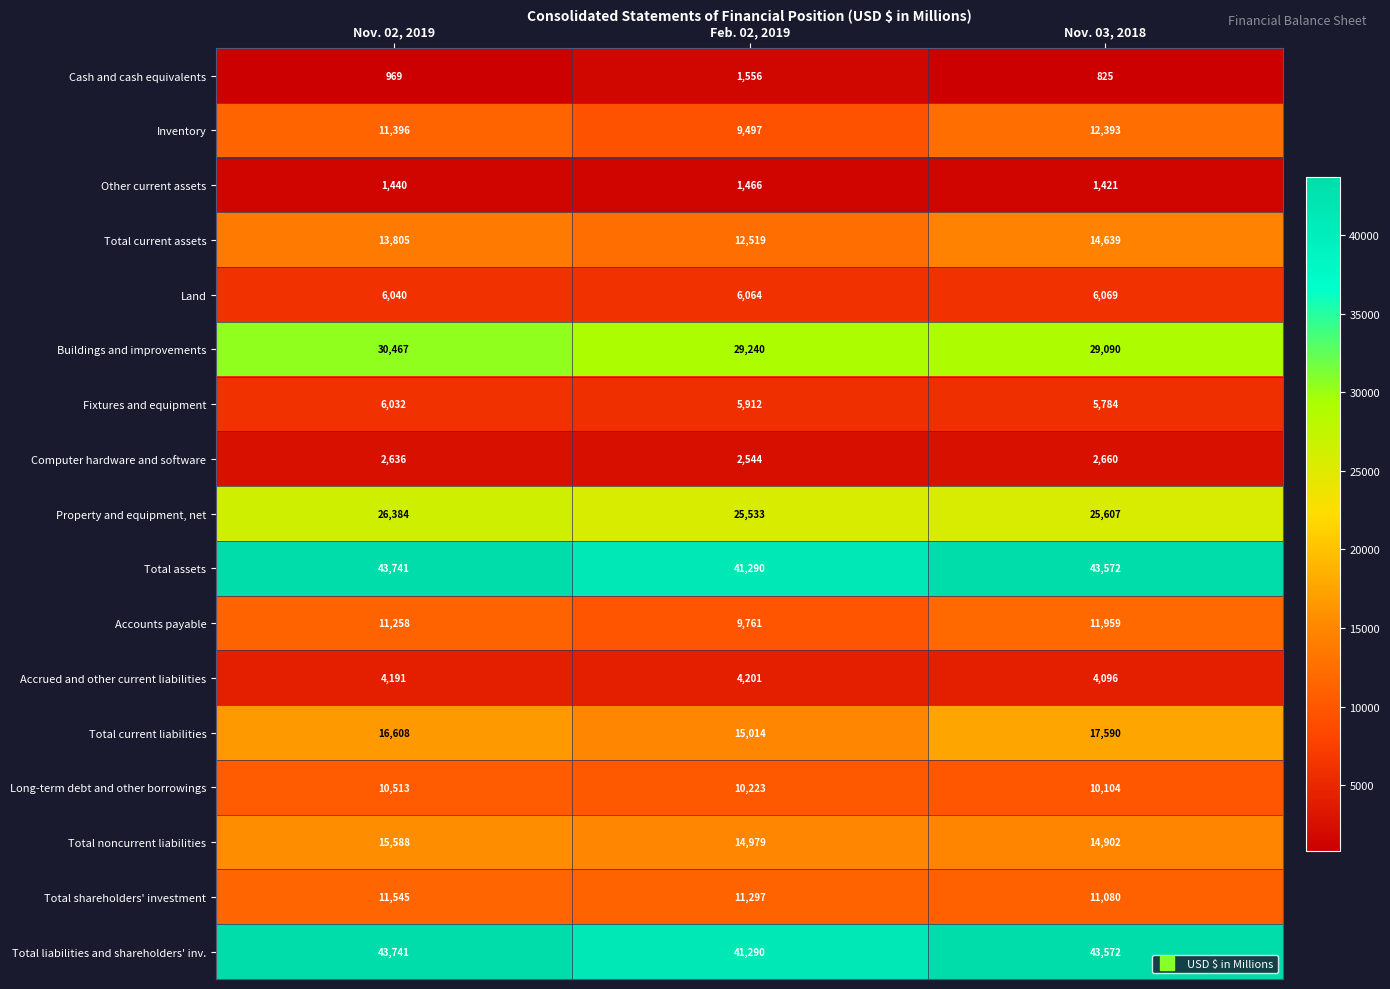

At which category is the sum across all series the highest?

Nov. 02, 2019